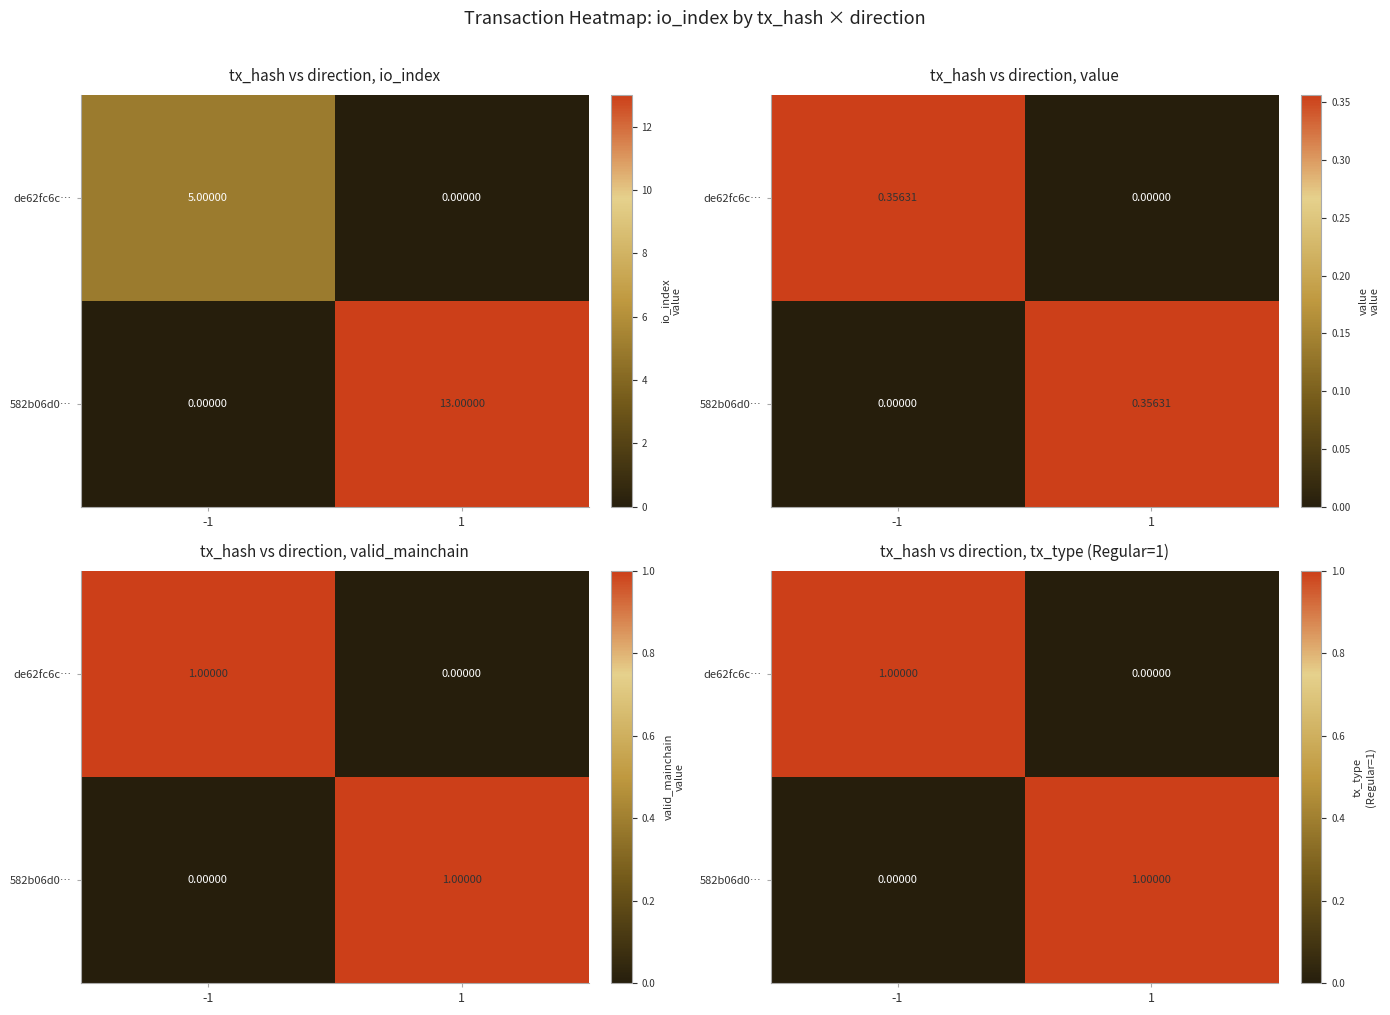

Which has a higher value, -1 or 1?

-1